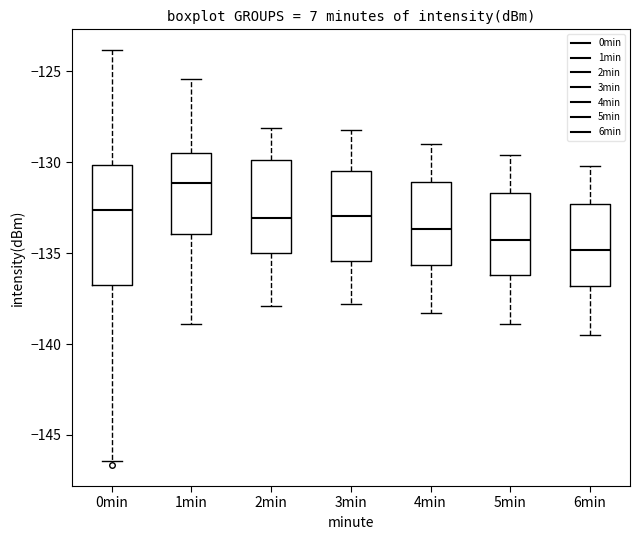

Reading left to right, read every box against the y-axis: the position of its median line, the range the box covers, and the ends of its whiskers. The values are not printed on the chart, so give them approximately, as read against the axis.

0min: median -132.5, box -137.0 to -130.0, whiskers -146.5 to -124.0
1min: median -131.0, box -134.0 to -129.5, whiskers -139.0 to -125.5
2min: median -133.0, box -135.0 to -130.0, whiskers -138.0 to -128.0
3min: median -133.0, box -135.5 to -130.5, whiskers -138.0 to -128.0
4min: median -133.5, box -135.5 to -131.0, whiskers -138.5 to -129.0
5min: median -134.0, box -136.0 to -131.5, whiskers -139.0 to -129.5
6min: median -135.0, box -137.0 to -132.5, whiskers -139.5 to -130.0